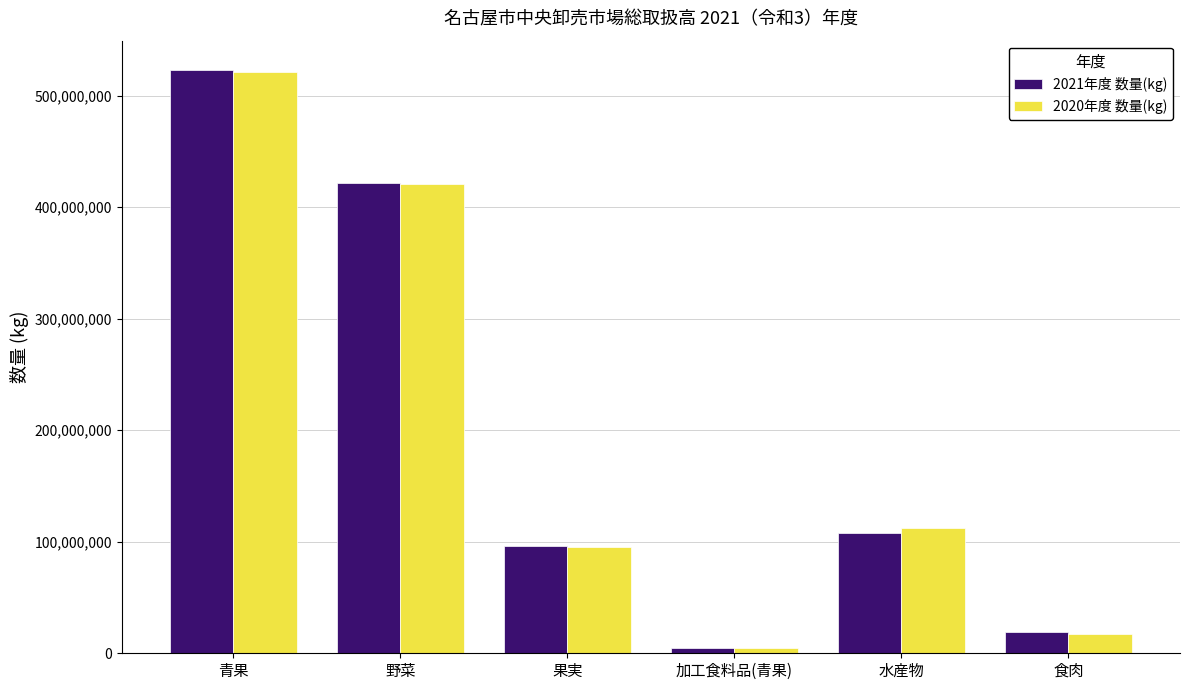

Rank the categories by 2021年度 数量(kg) value from highest to lowest.

青果, 野菜, 水産物, 果実, 食肉, 加工食料品(青果)